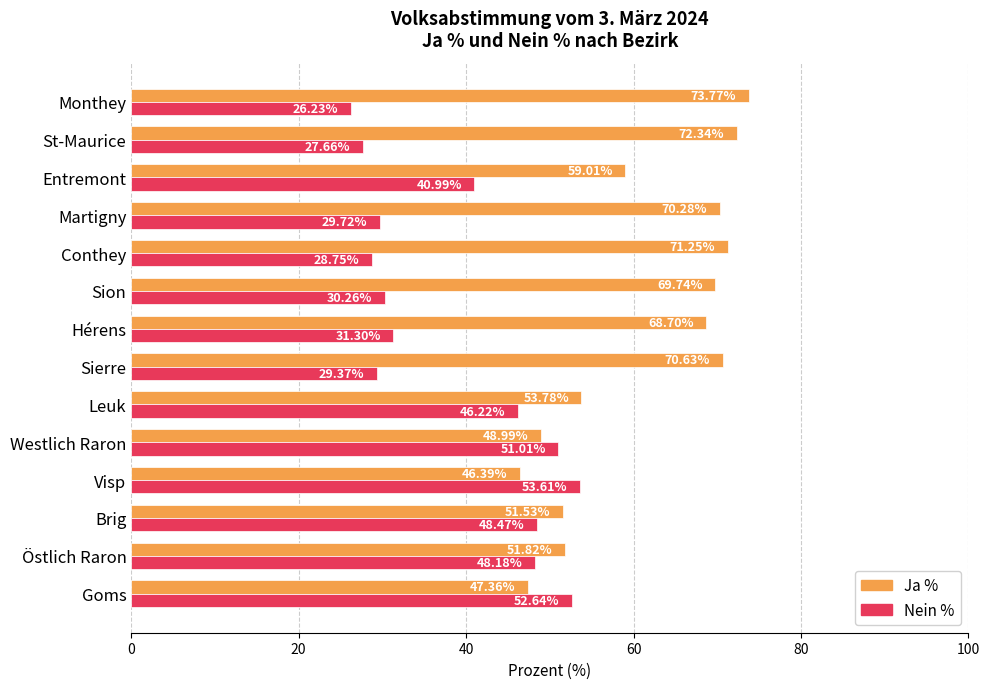

Which category has the lowest value across all series?

Monthey